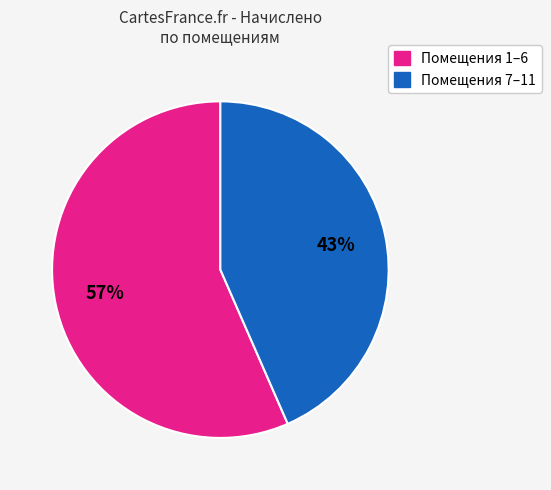

To the nearest percent, what is the average slice percentage?

50%